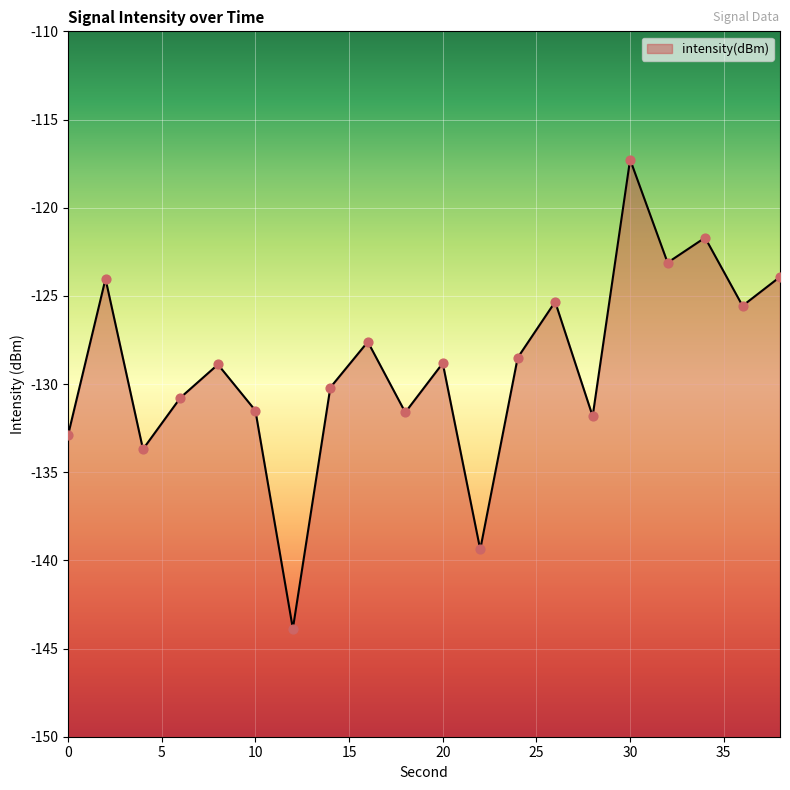

Which has a higher value, 34 or 4?

34